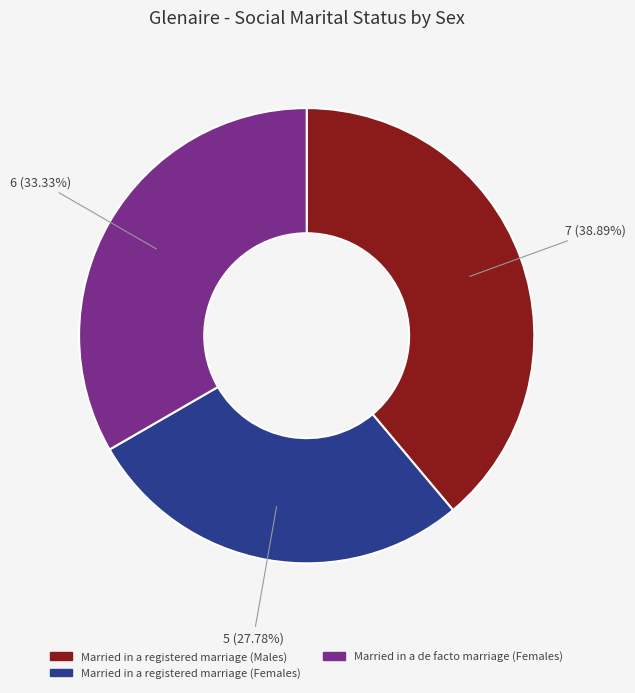

How many slices are in this pie chart?

3